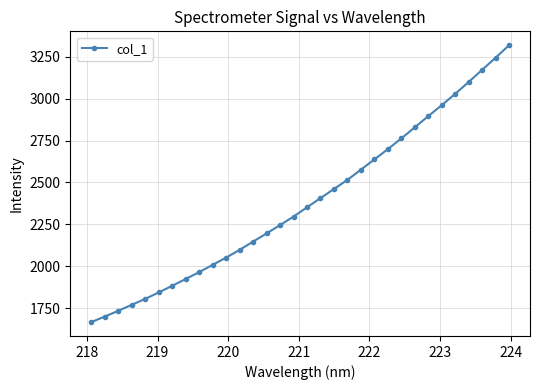

What is the value of the 14th point from the left?

2195.6